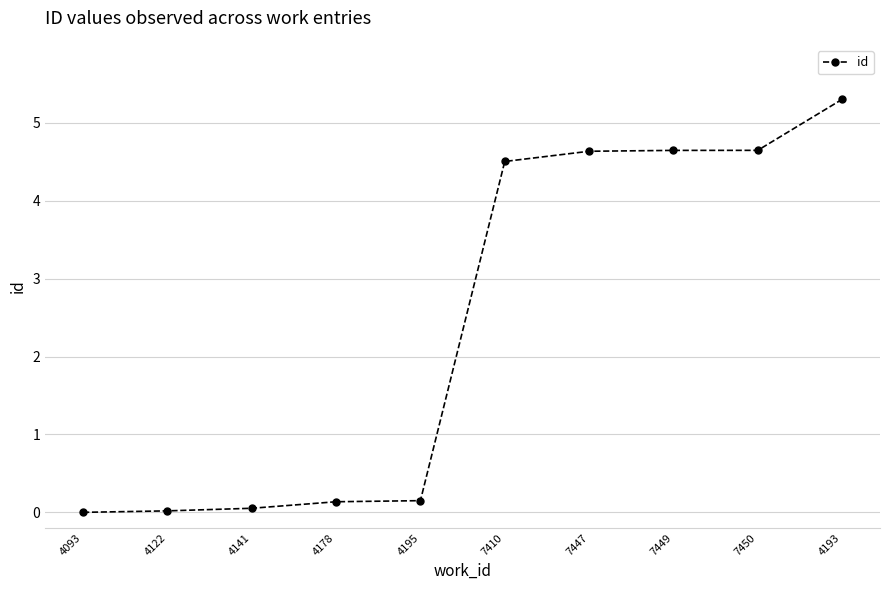

At which label does the data first exceed 4?

7410